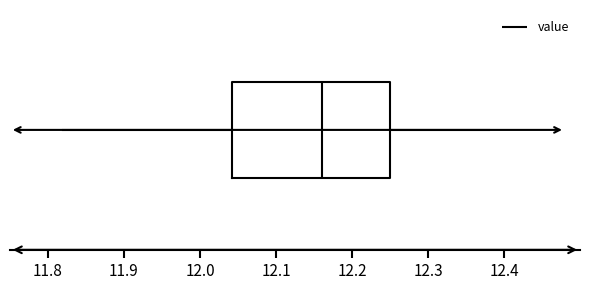

Where is the left edge of the box on the x-axis? The values are not printed on the chart, so give them approximately, as read against the axis.

12.04